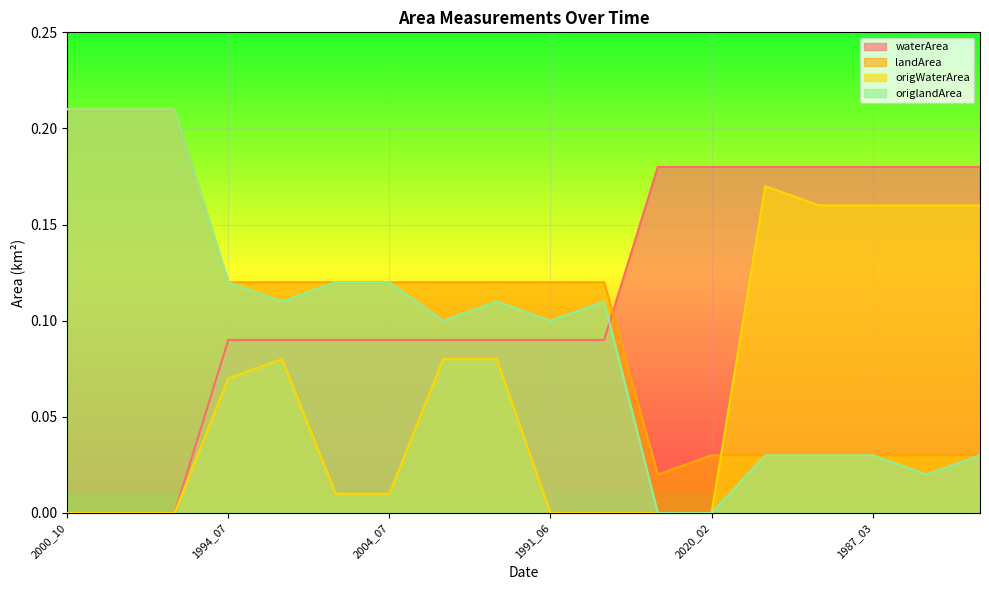

Is it true that waterArea equals 0.1 at 1995_05?

False